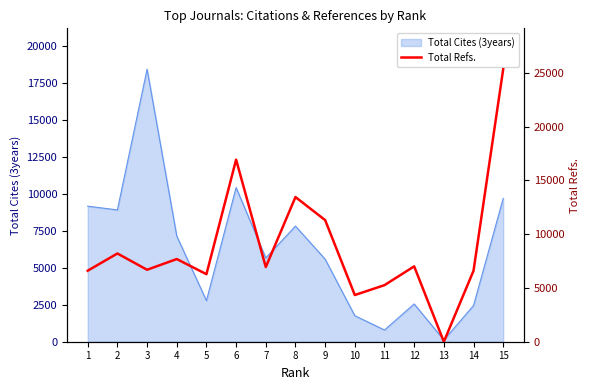

How many points are lower than both their immediate neighbors (excluding endpoints)?

5